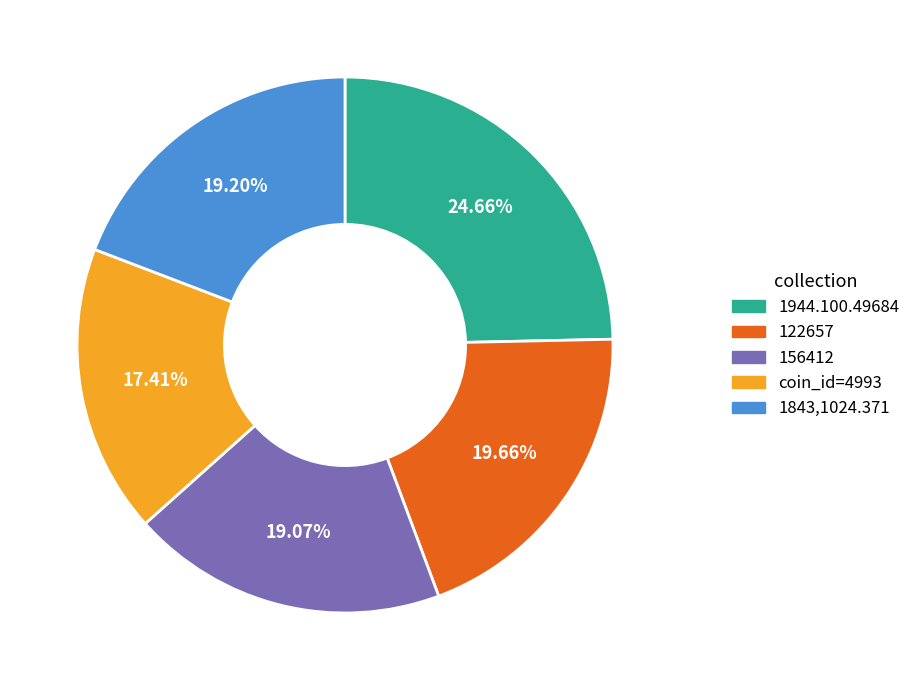

The coin_id=4993 slice represents 17% of the pie. True or false?

True